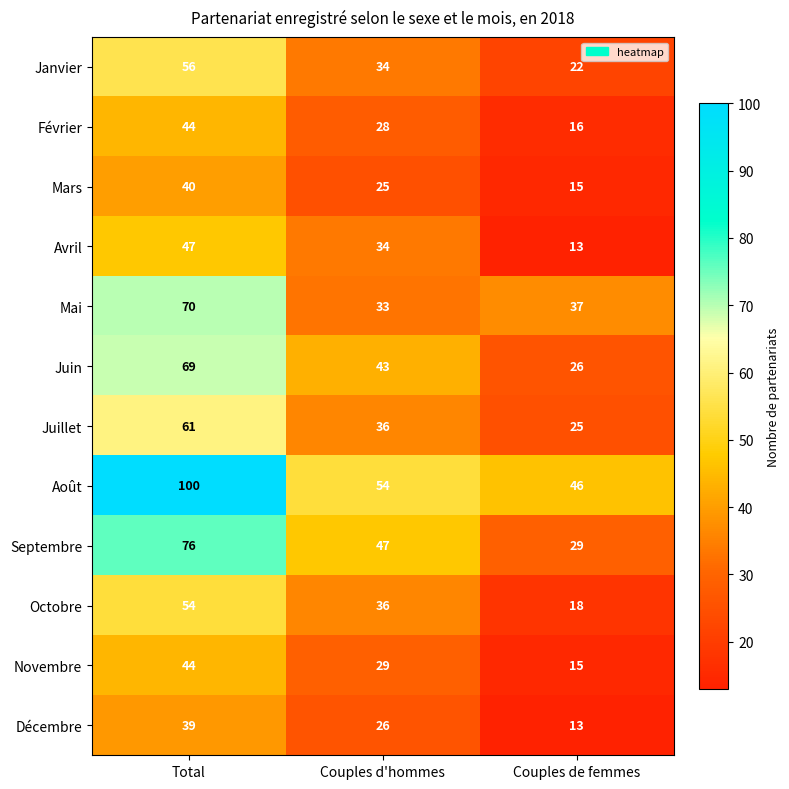

At how many categories does at least one series exceed 15?

3